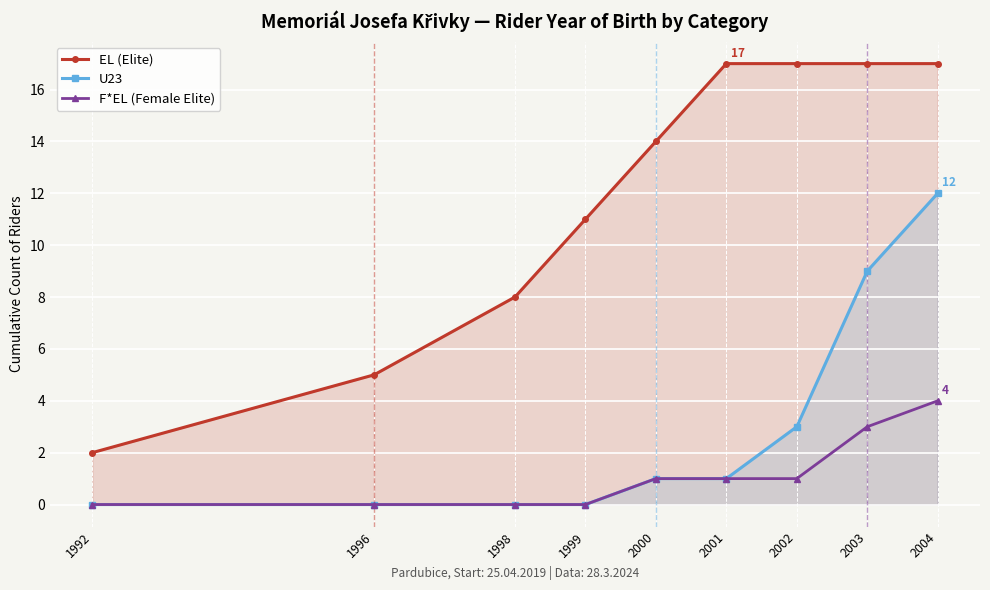

True or false: F*EL (Female Elite) has more than 2 points higher than both neighbors.

False